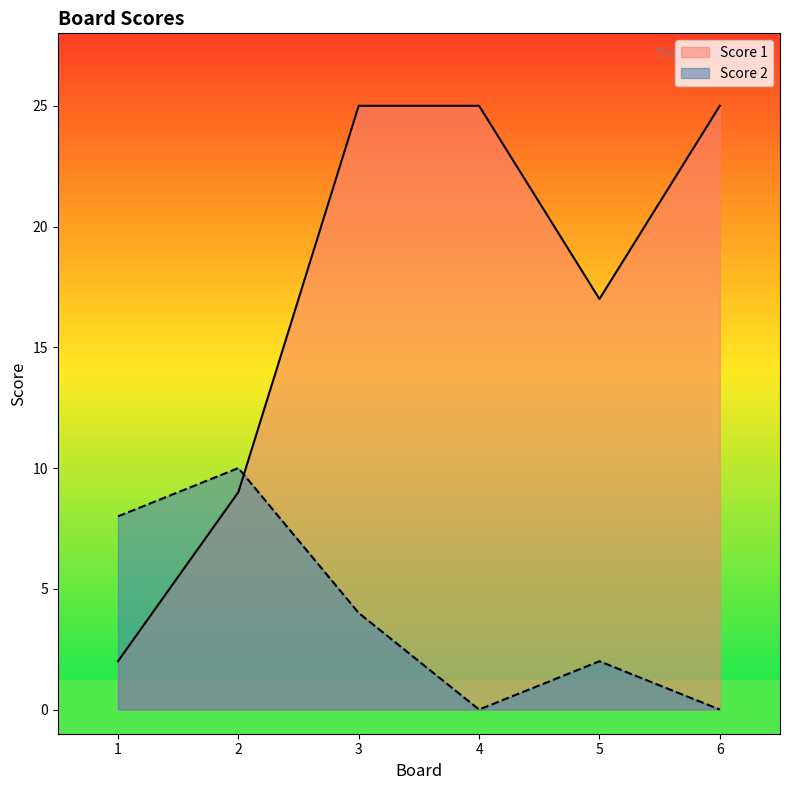

Does the chart have visible grid lines?

No